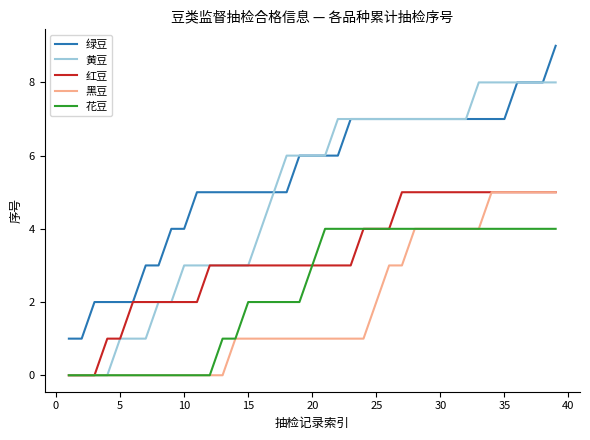

What is the maximum value for 绿豆?

9